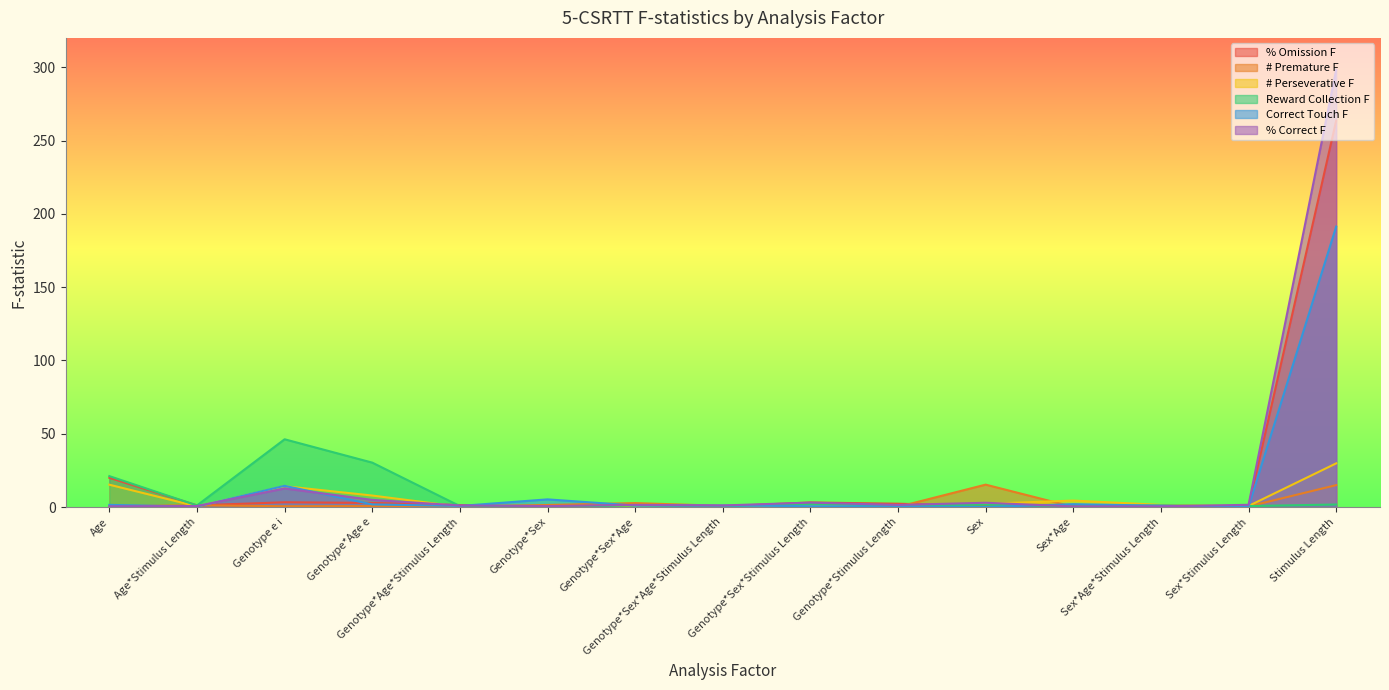

In # Premature F, how many points are higher than both neighbors (excluding endpoints)?

6